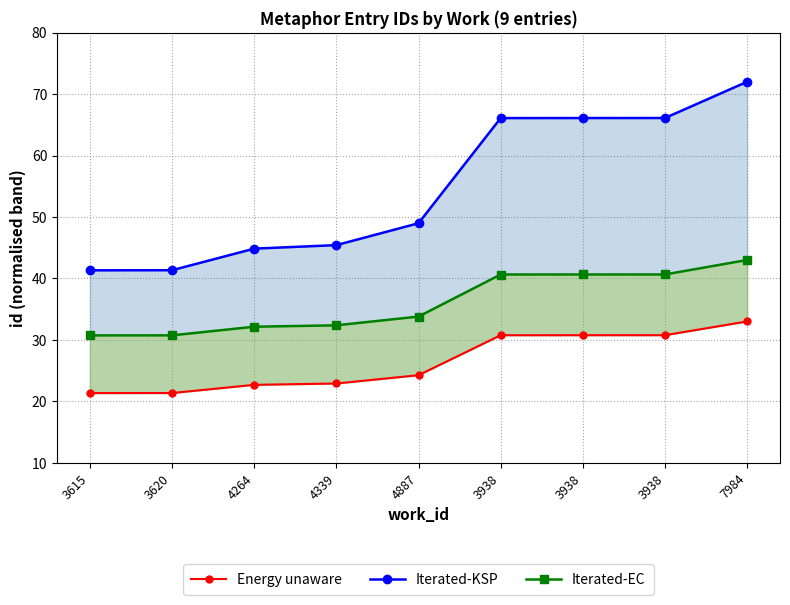

What is the label of the 8th point from the right?

3620